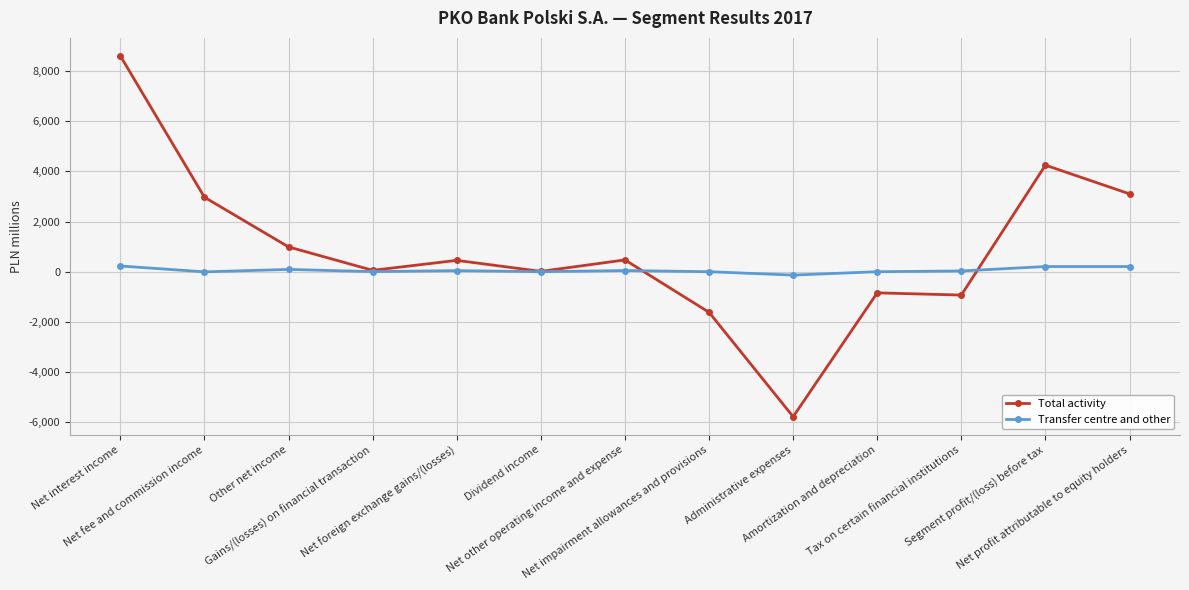

List the series in order of their peak value, highest first.

Total activity, Transfer centre and other